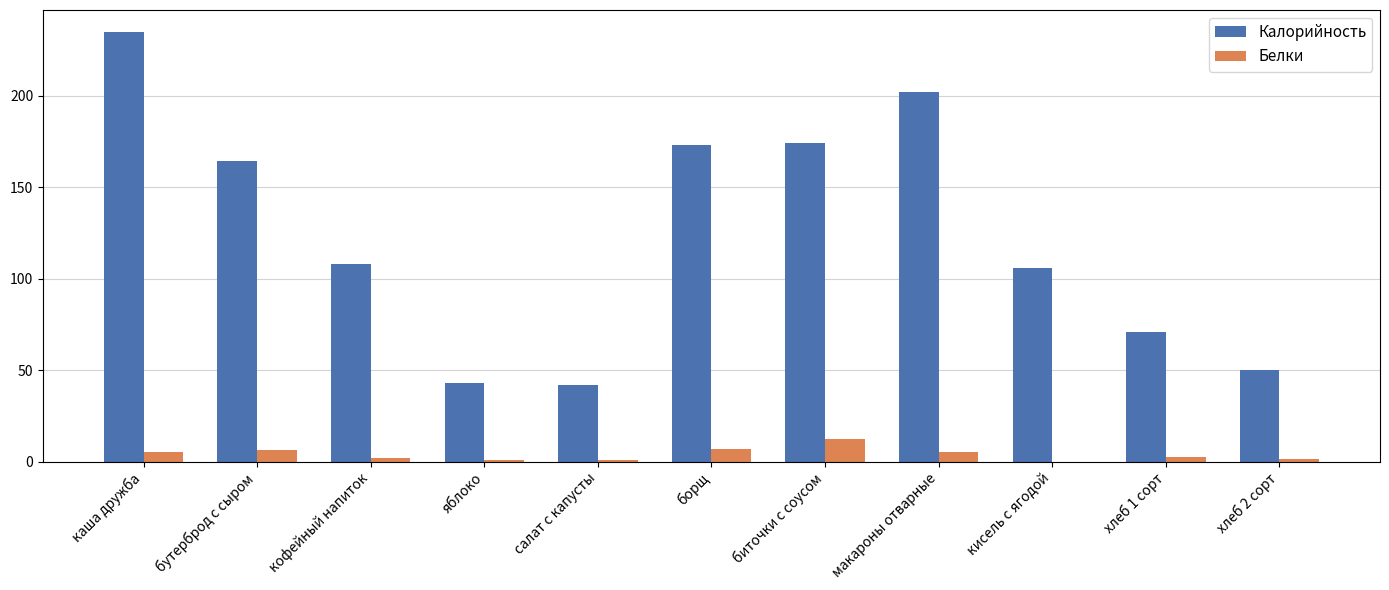

The Белки series shows 0.0 at кисель с ягодой. True or false?

True